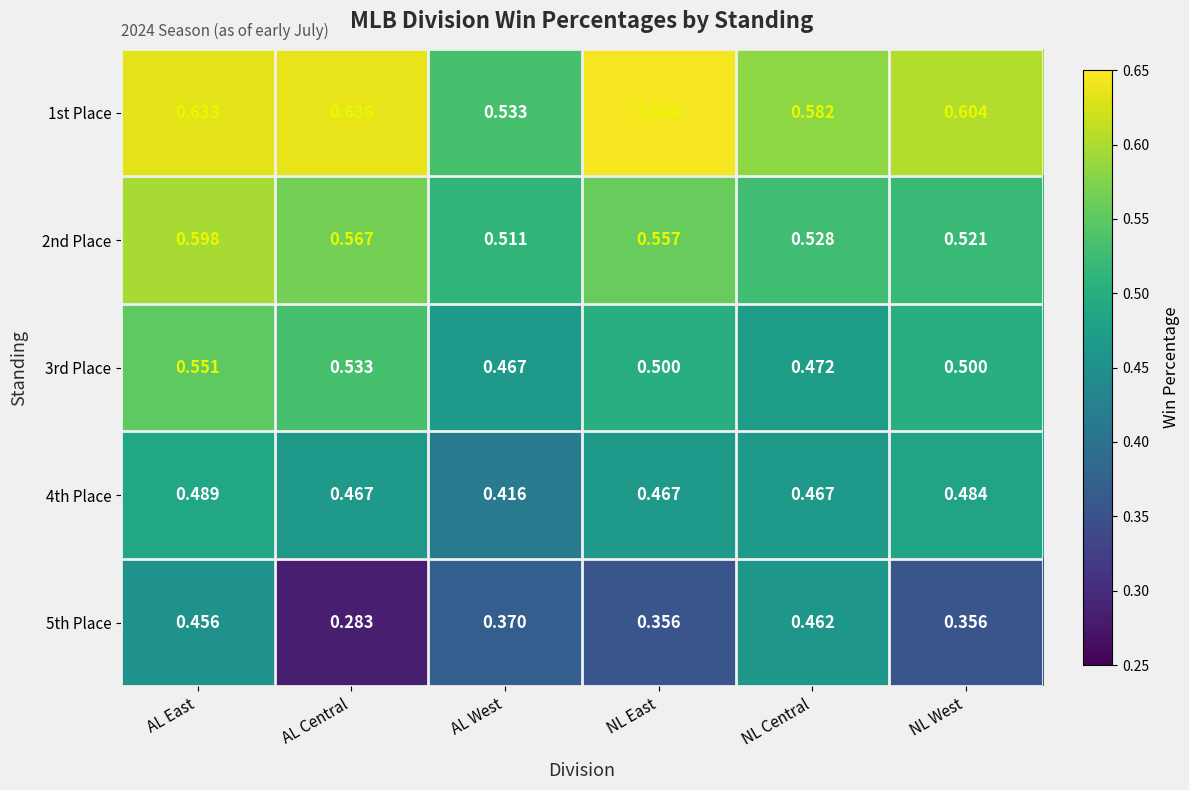

Between AL Central and NL East, which series saw the biggest shift?

5th Place